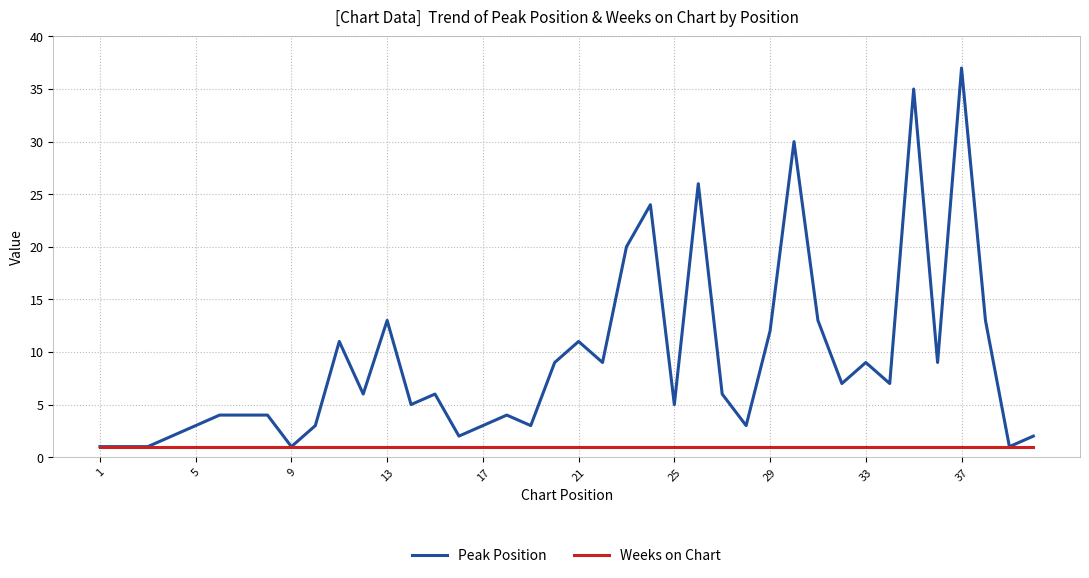

Count the number of data series in this chart.

2